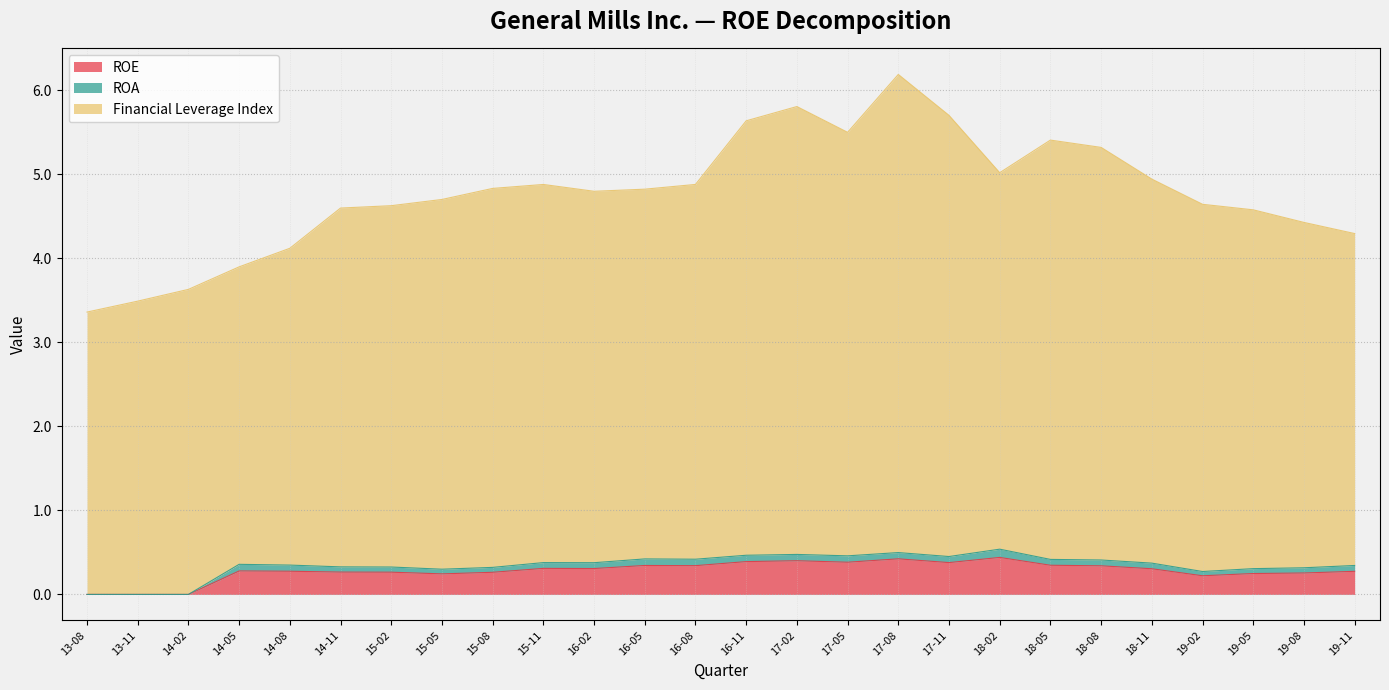

What is the total value across all series at 13-11?

3.5